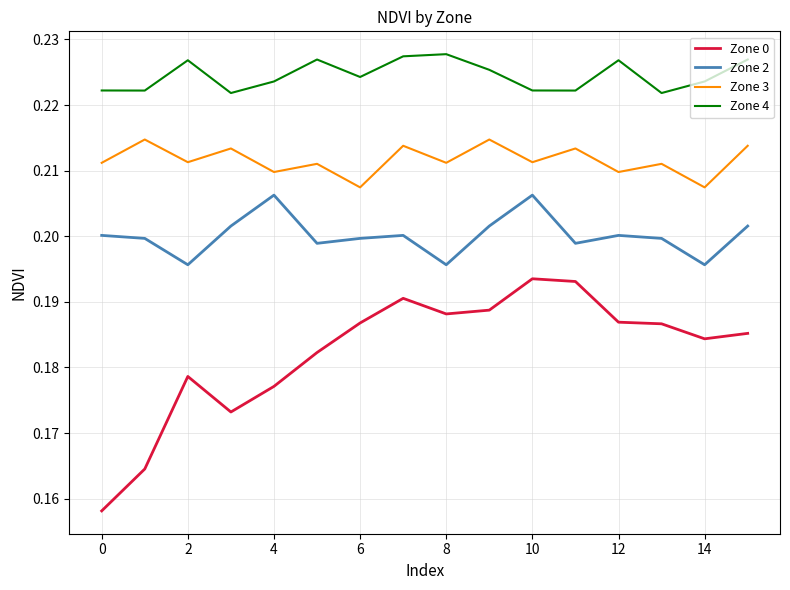

How many lines are shown in the chart?

4